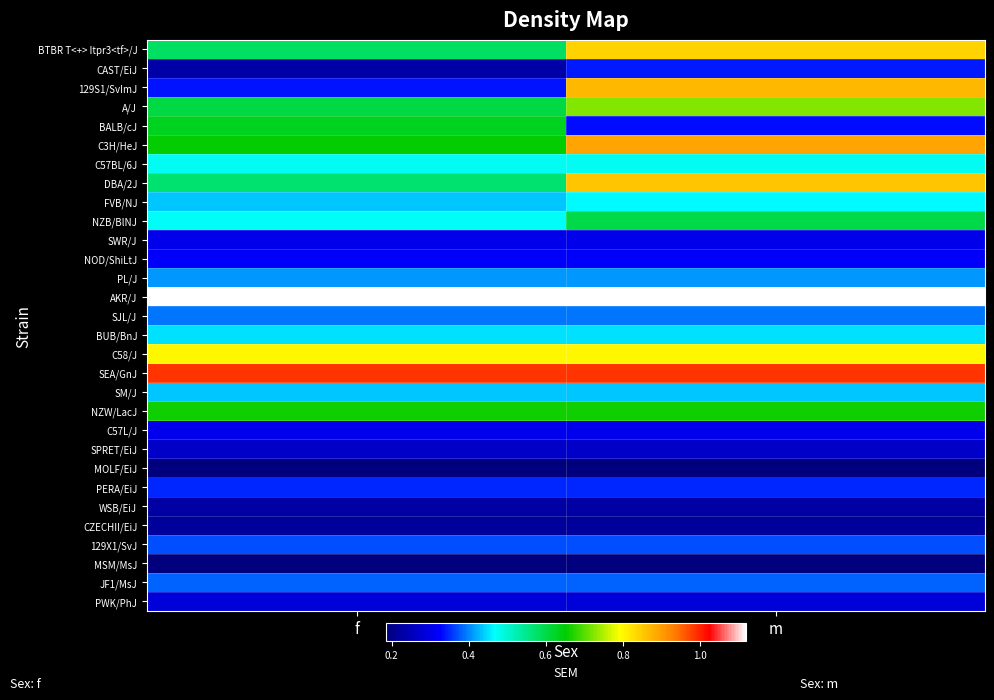

What is the difference between the highest and lowest values at f?

0.9